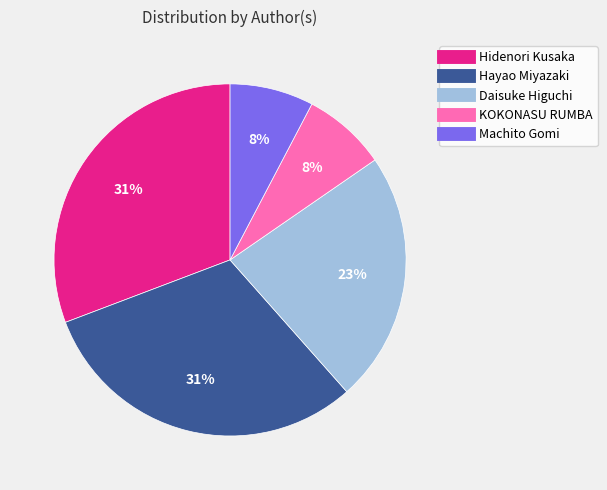

The Hayao Miyazaki slice represents 31% of the pie. True or false?

True